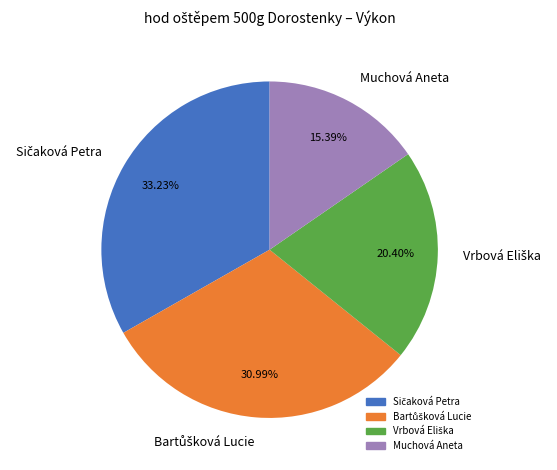

Is there any slice that represents more than half of the pie?

No